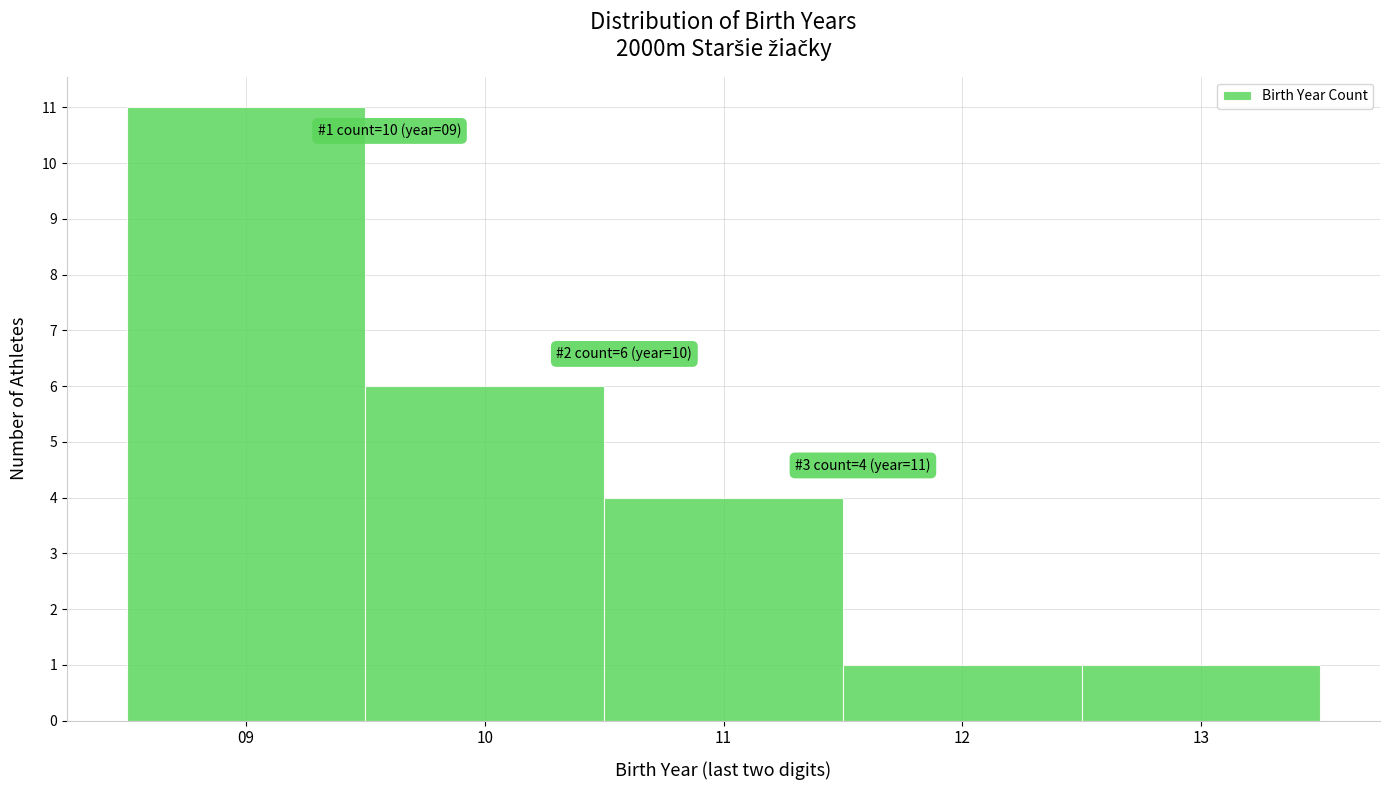

Over which range of the x-axis is the bar tallest?

8.5 to 9.5